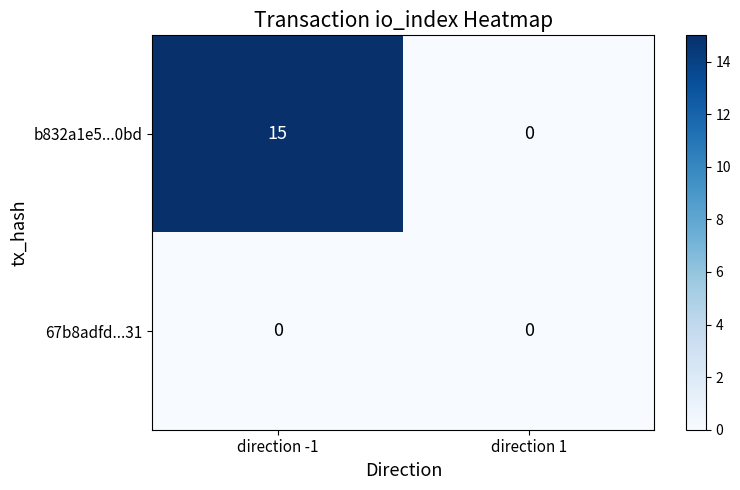

Reading left to right, list all the values displayed in this chart.

b832a1e5...0bd: direction -1=15	direction 1=0
67b8adfd...31: direction -1=0	direction 1=0